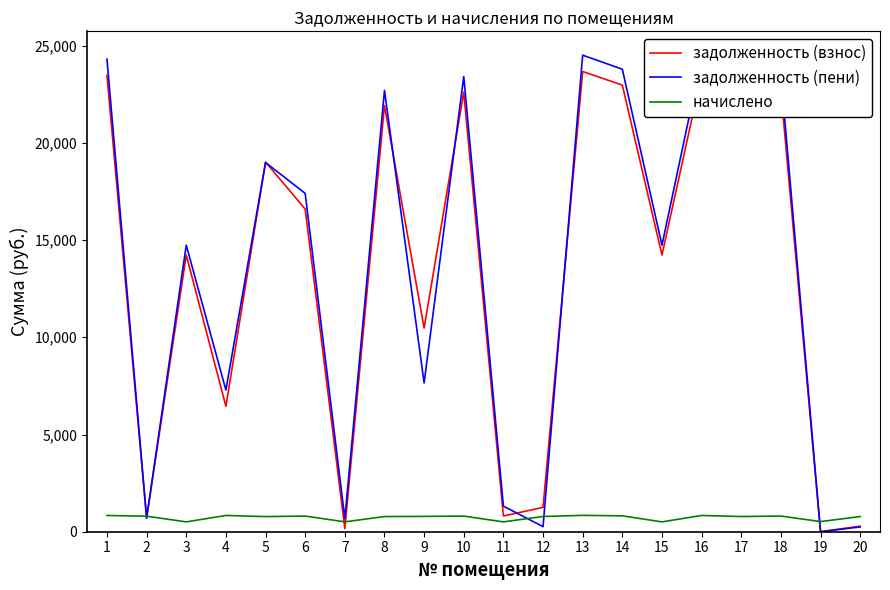

Is the value of задолженность (взнос) at 8 greater than the value of начислено at 19?

Yes